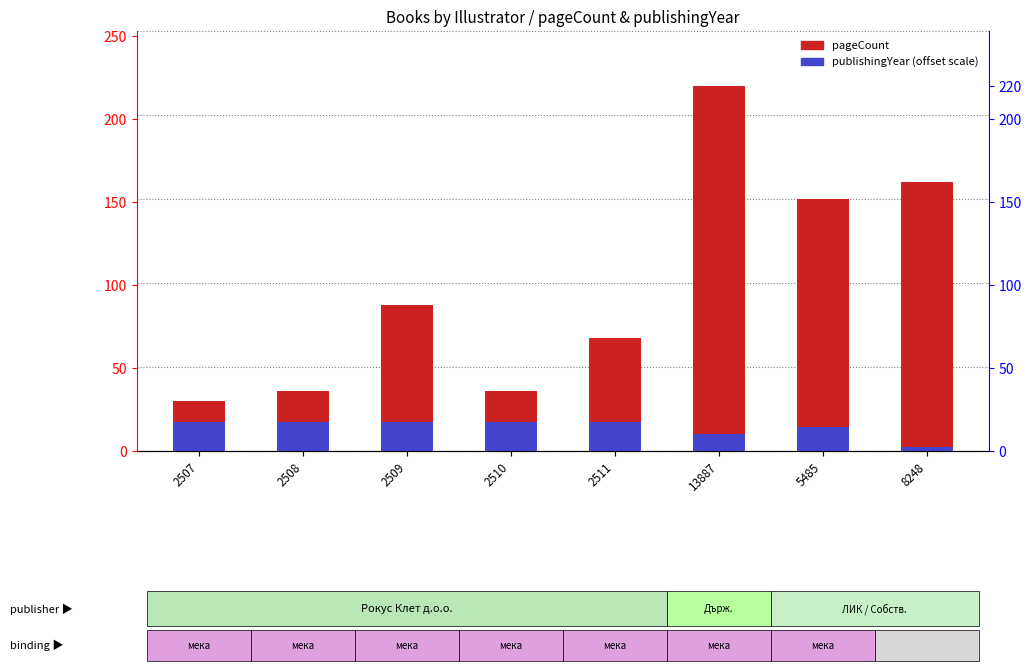

Which category has the lowest value across all series?

8248